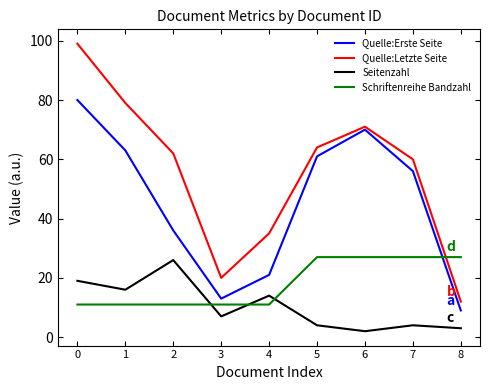

Reading left to right, list all the values displayed in this chart.

Quelle:Erste Seite: 0=80	1=63	2=36	3=13	4=21	5=61	6=70	7=56	8=9
Quelle:Letzte Seite: 0=99	1=79	2=62	3=20	4=35	5=64	6=71	7=60	8=12
Seitenzahl: 0=19	1=16	2=26	3=7	4=14	5=4	6=2	7=4	8=3
Schriftenreihe Bandzahl: 0=11	1=11	2=11	3=11	4=11	5=27	6=27	7=27	8=27